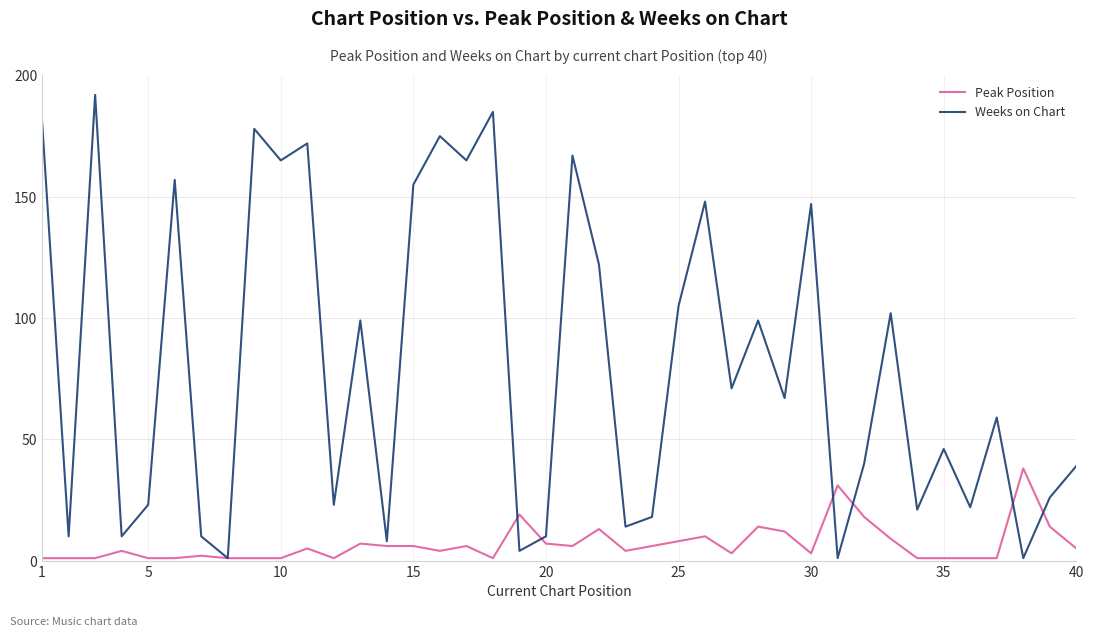

Which series has the largest total across all categories?

Weeks on Chart